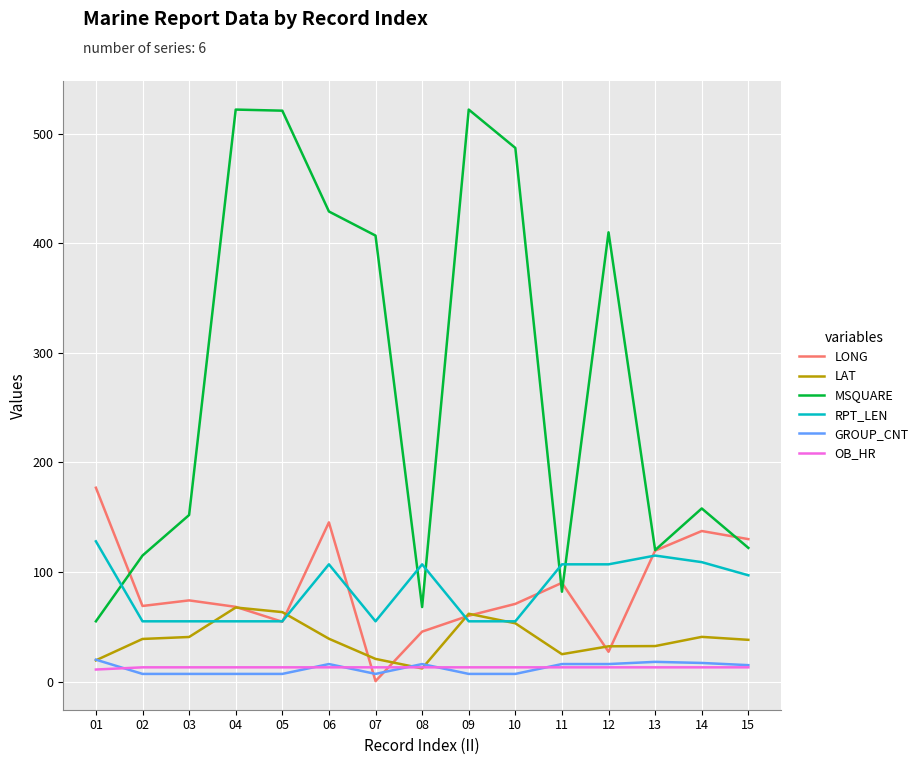

True or false: GROUP_CNT has a value of 7.0 at 10.

True